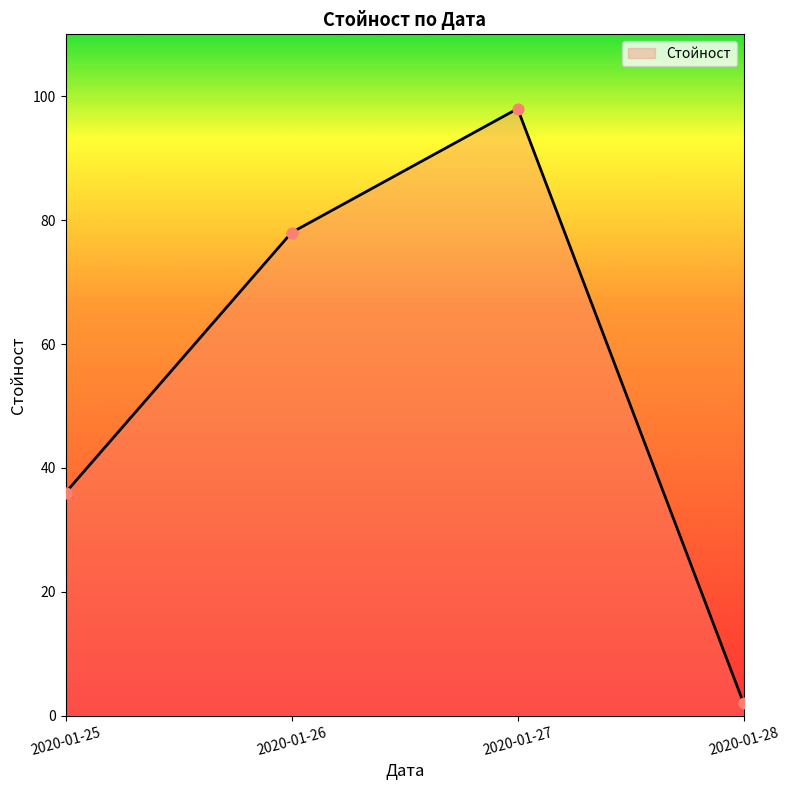

Approximately how many times larger is the value at 2020-01-25 compared to 2020-01-28?

18.0